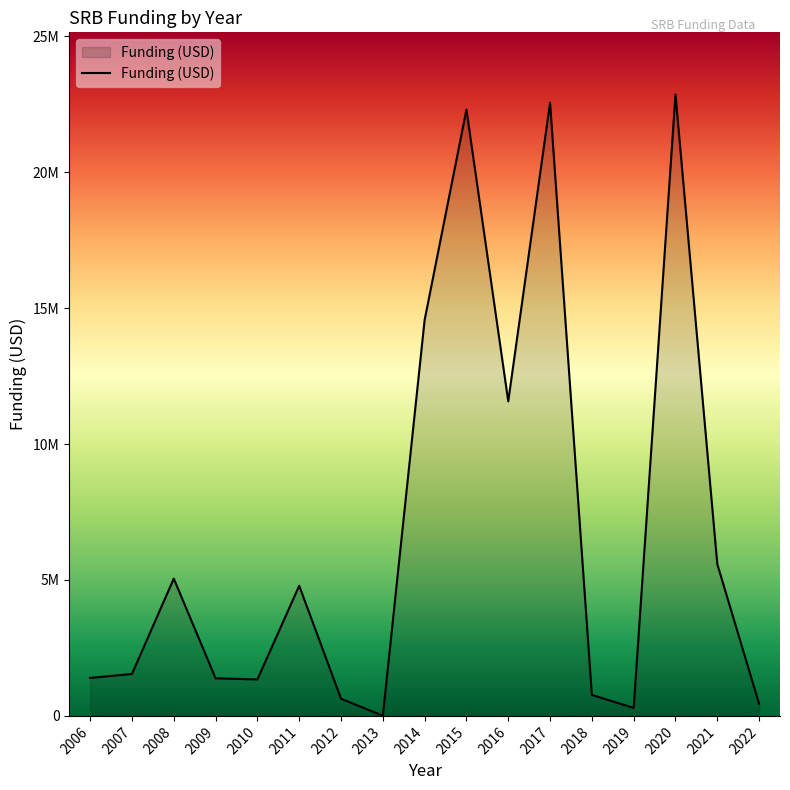

Is this an area chart (filled region under the line)?

Yes